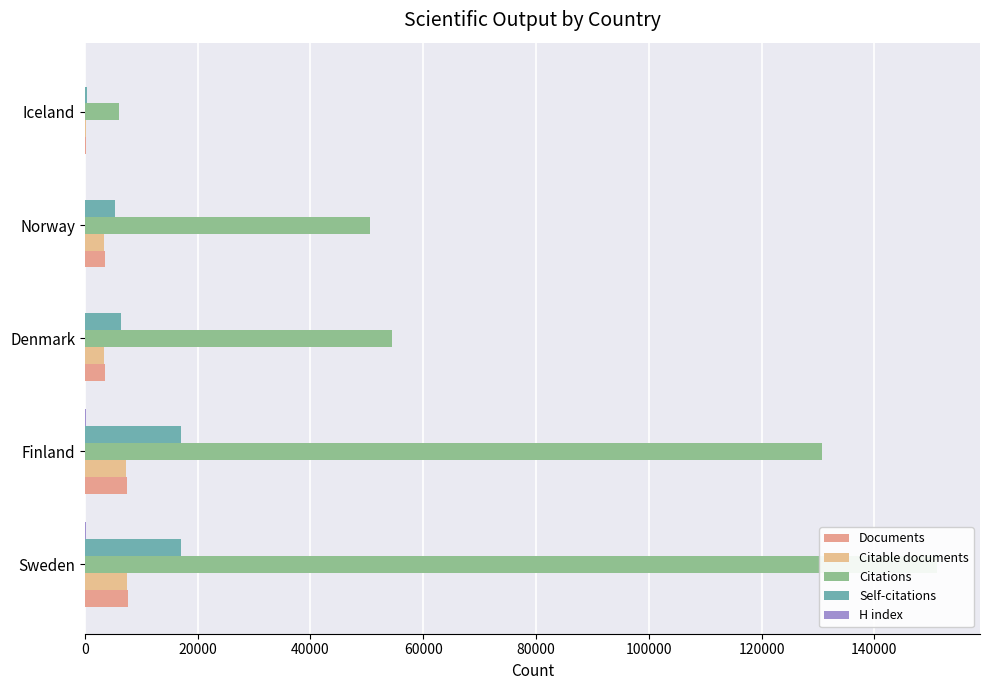

How many bars are there in each group?

5